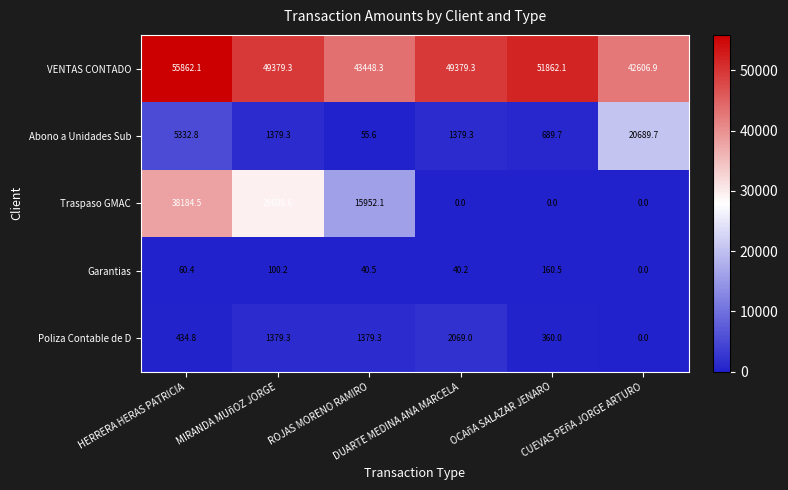

List the series in order of their peak value, lowest first.

Garantias, Poliza Contable de D, Abono a Unidades Sub, Traspaso GMAC, VENTAS CONTADO